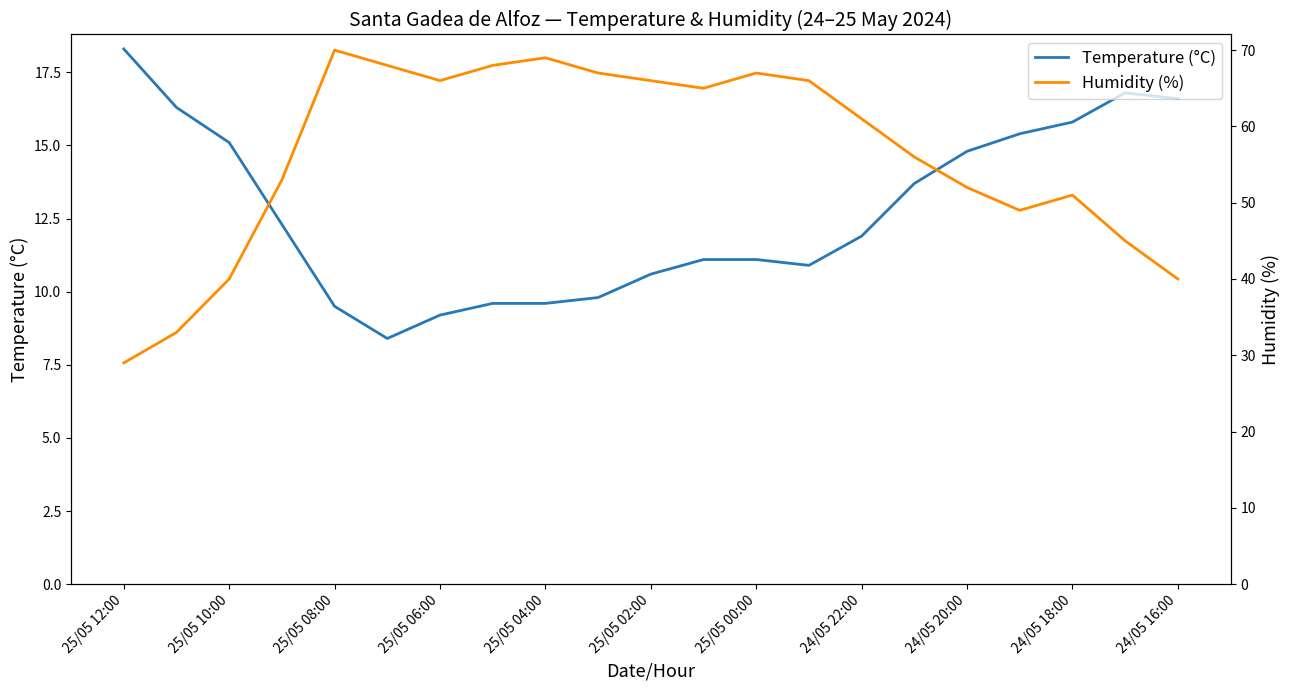

Is it true that Temperature (°C) equals 6.8 at 25/05 00:00?

False